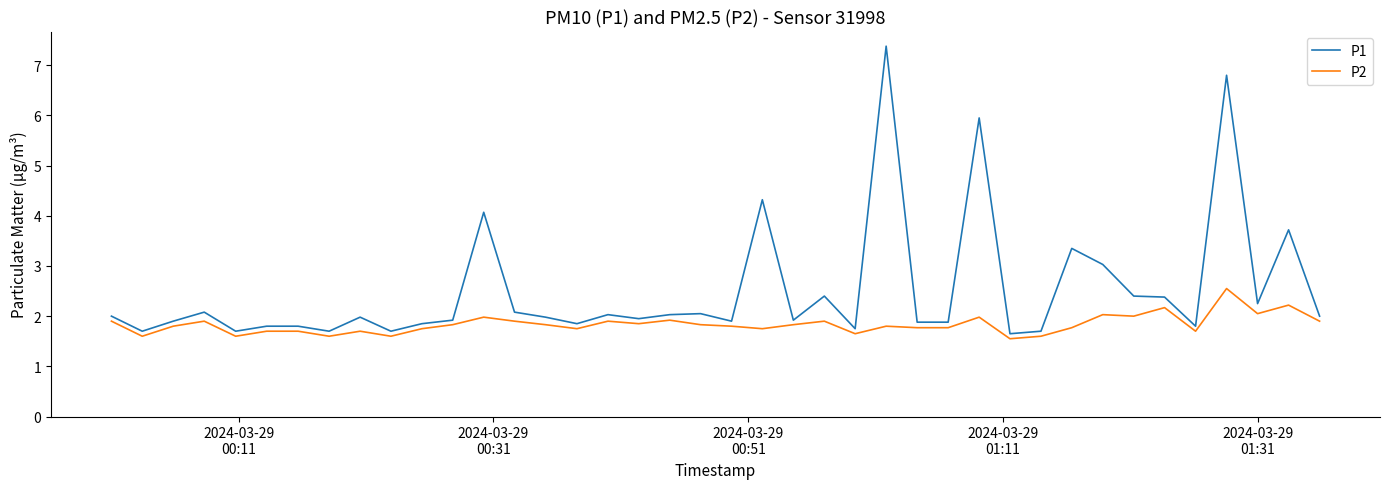

Does the chart have visible grid lines?

No